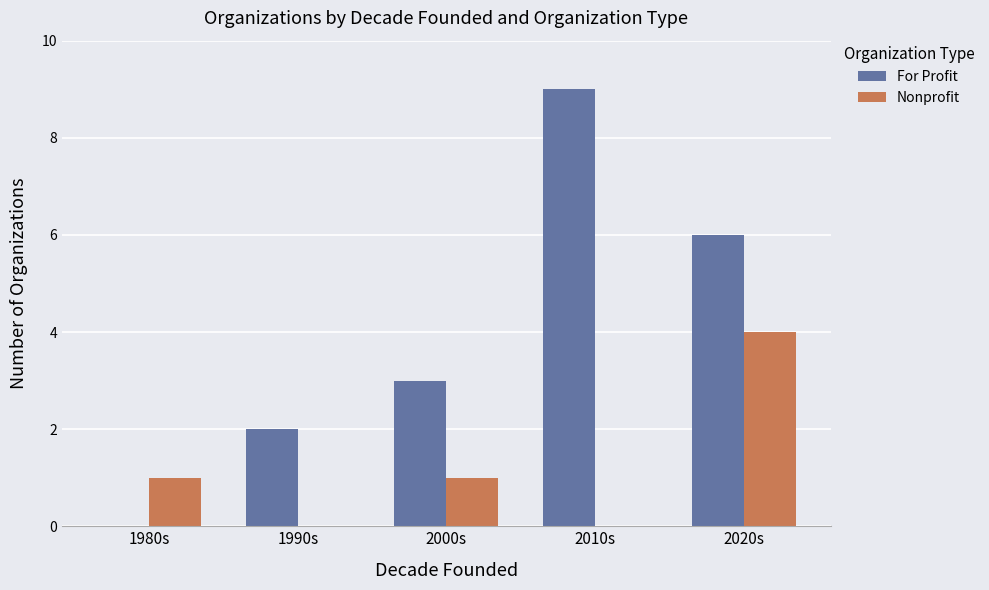

What is the total value across all series at 2020s?

10